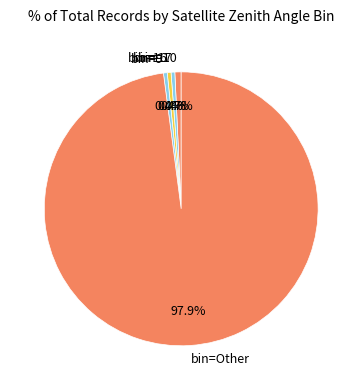

Does any single category account for the majority?

Yes